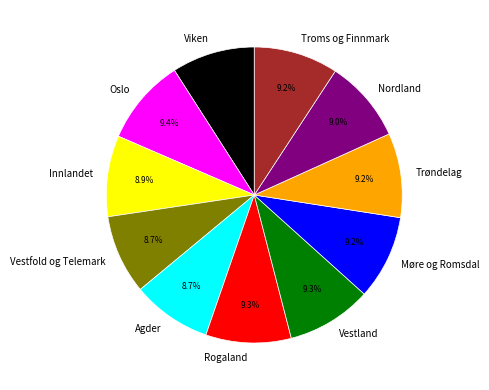

What portion of the pie excludes Vestland?

90.7%